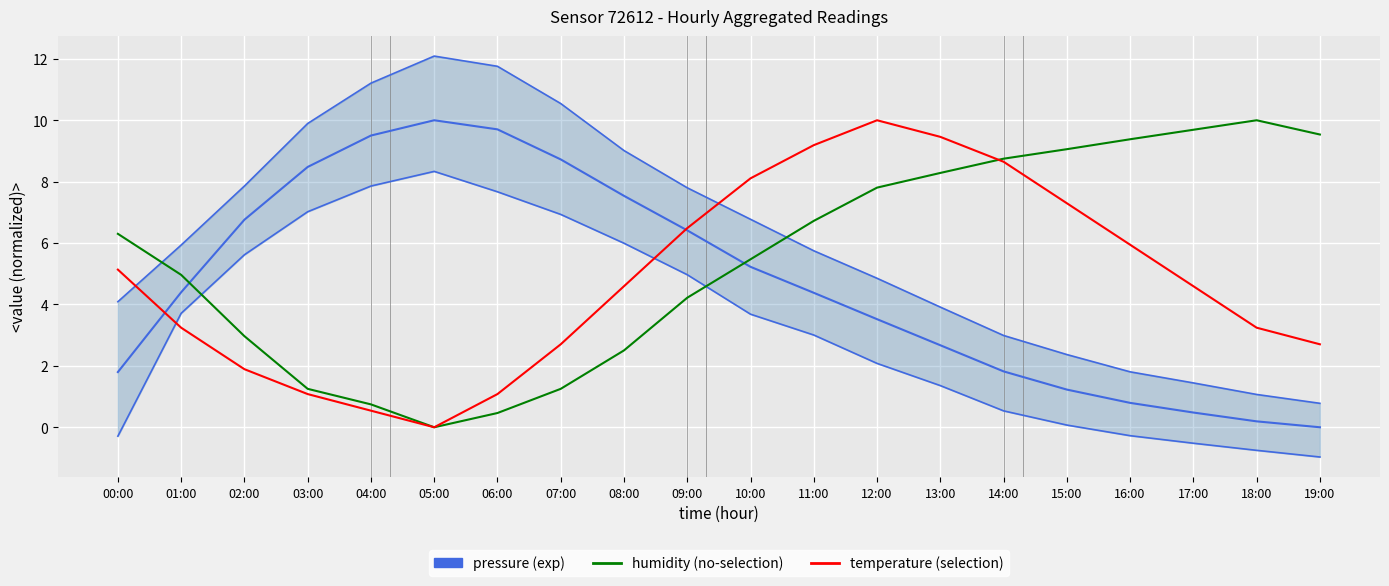

What is the greatest value displayed?

12.1